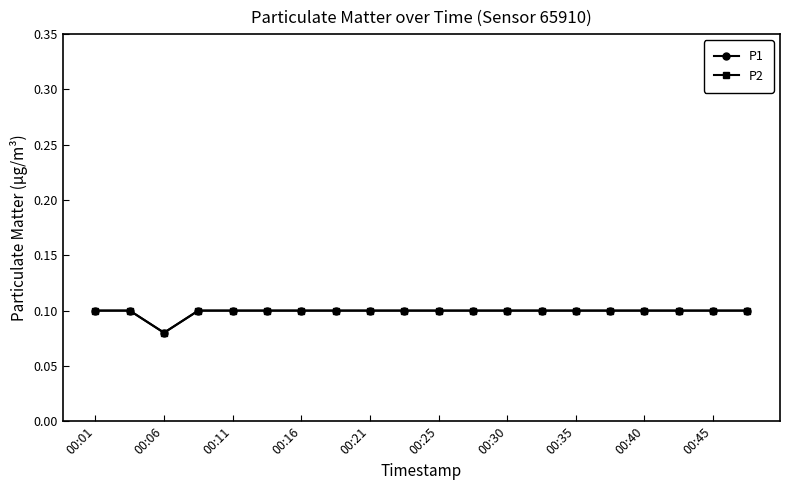

Does the chart have visible grid lines?

No